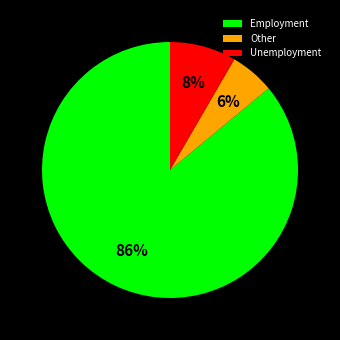

Count the number of slices in the pie.

3